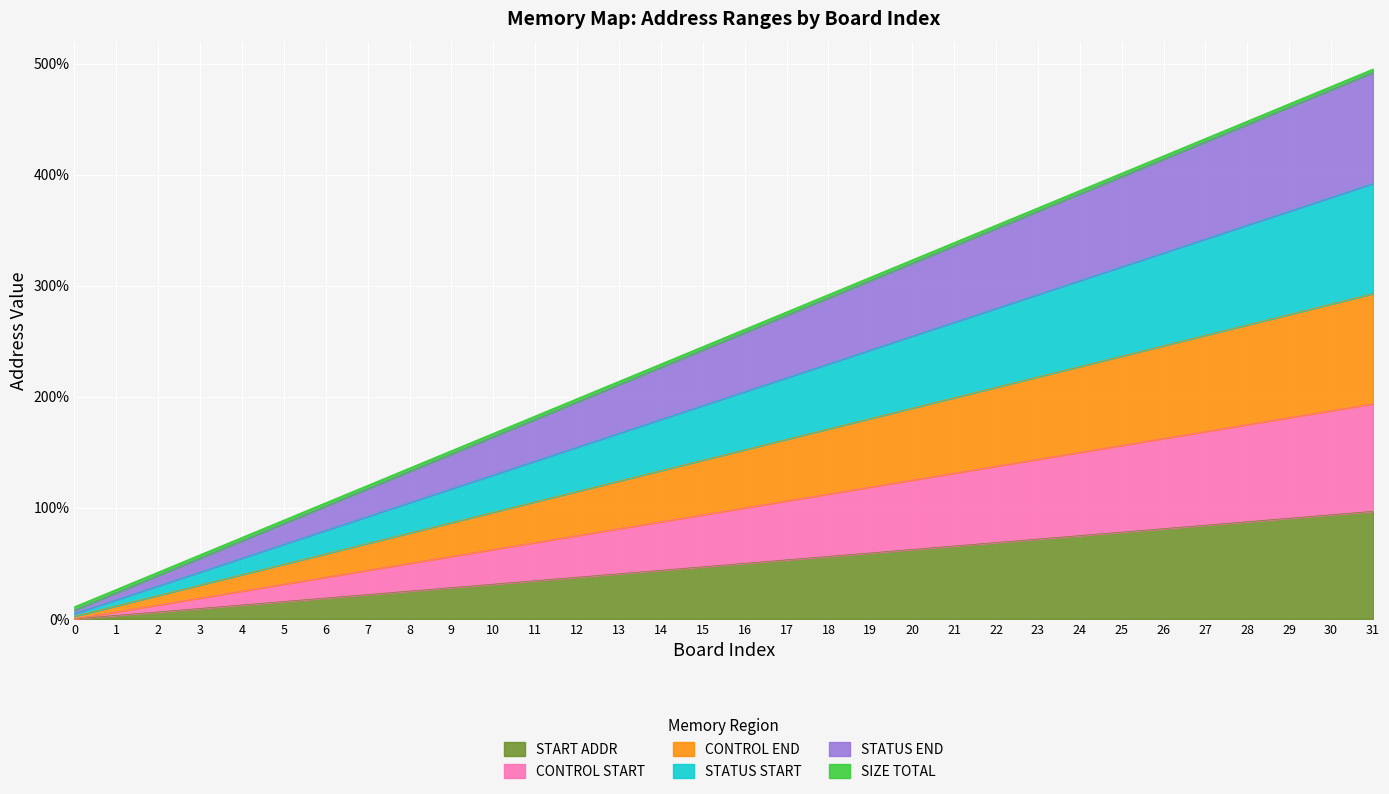

Which has a higher value, 16 or 13?

16